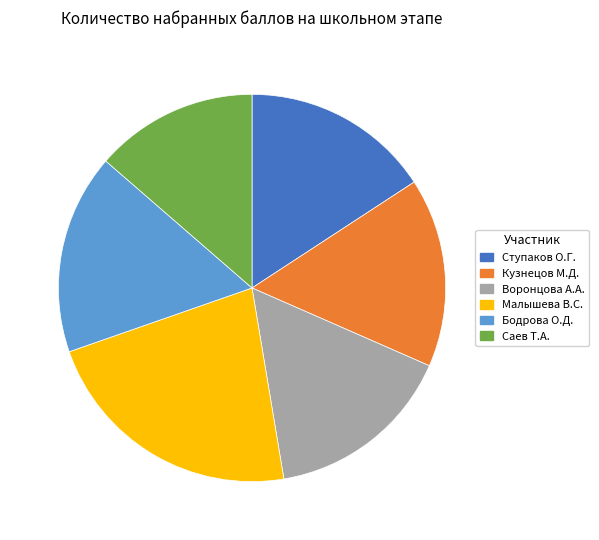

Does any single category account for the majority?

No